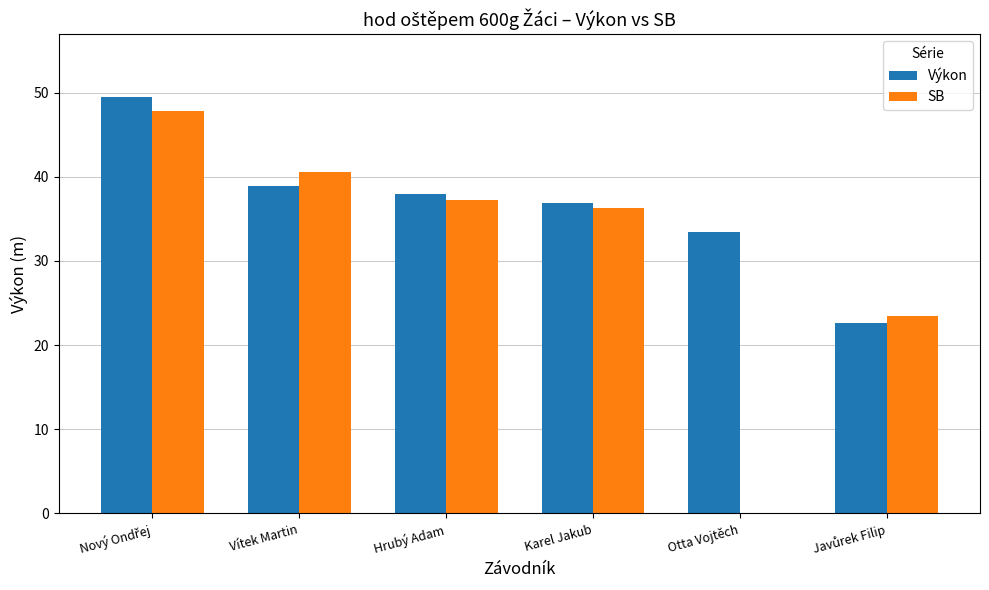

Is the value of Výkon at Otta Vojtěch greater than the value of SB at Karel Jakub?

No